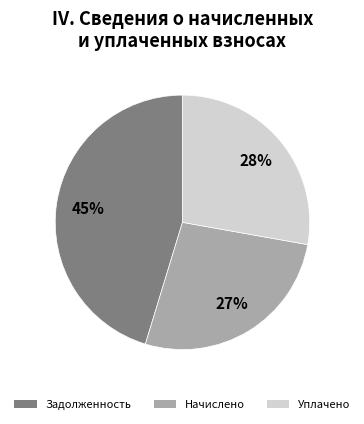

To the nearest percent, what is the difference between the largest and smallest slice percentages?

18%